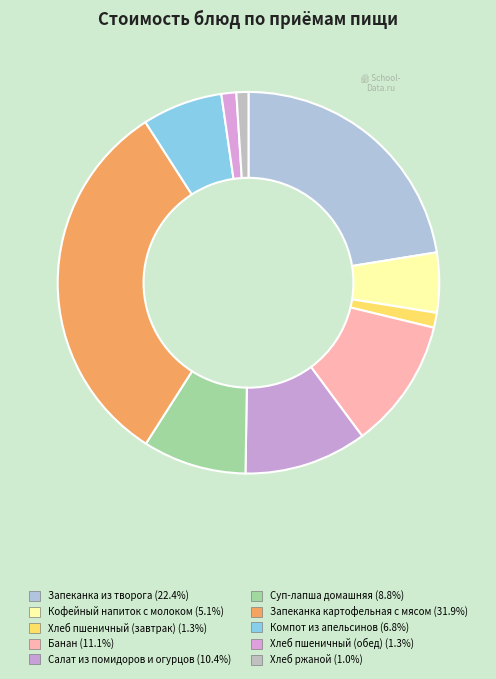

To the nearest percent, what portion does Компот из апельсинов represent?

7%